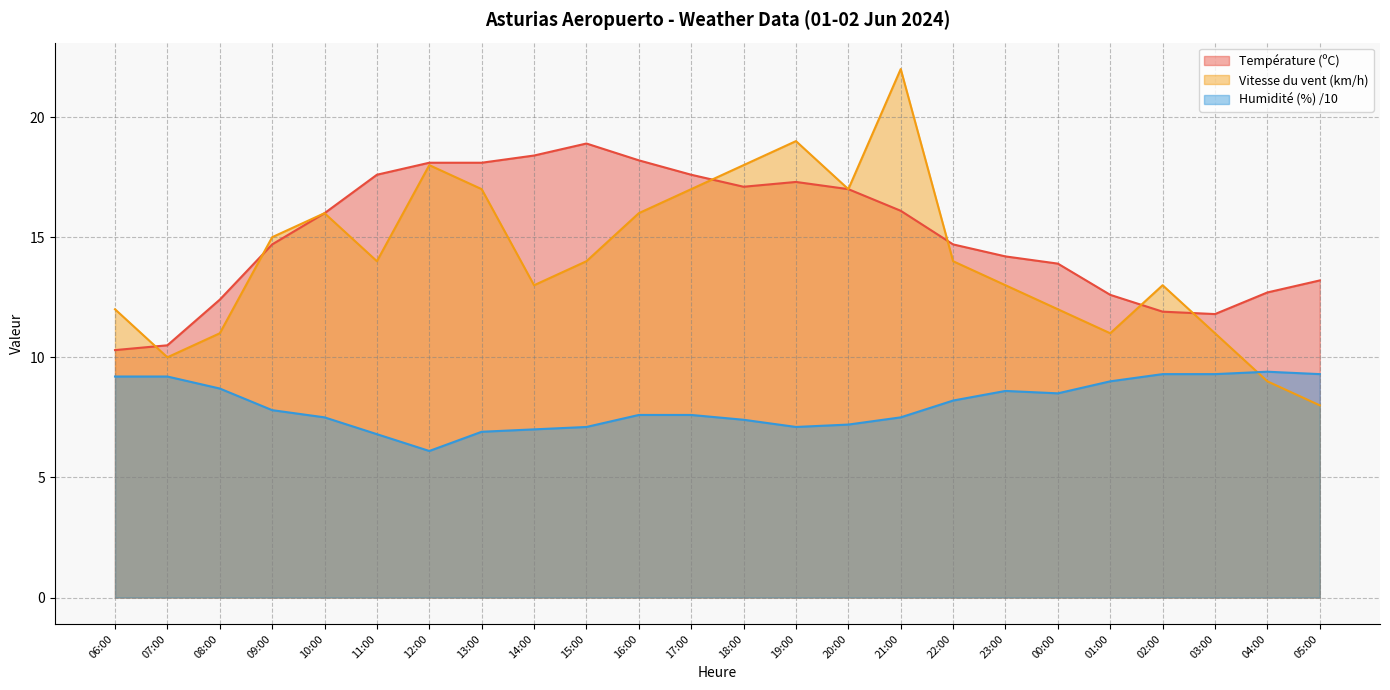

Where does the Vitesse du vent (km/h) series first go above 14?

09:00